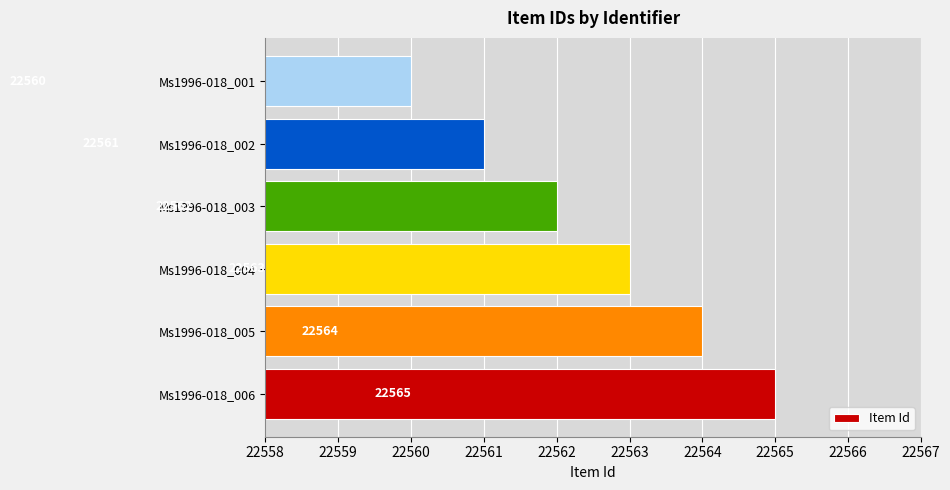

Rank the categories by value from highest to lowest.

Ms1996-018_006, Ms1996-018_005, Ms1996-018_004, Ms1996-018_003, Ms1996-018_002, Ms1996-018_001